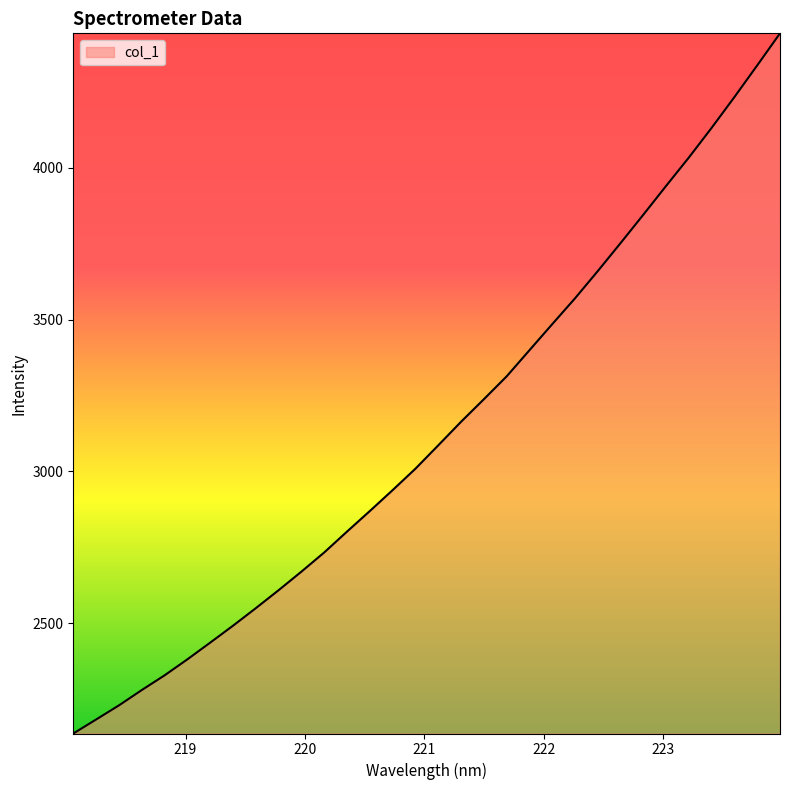

What is the minimum value shown in the chart?

2136.8